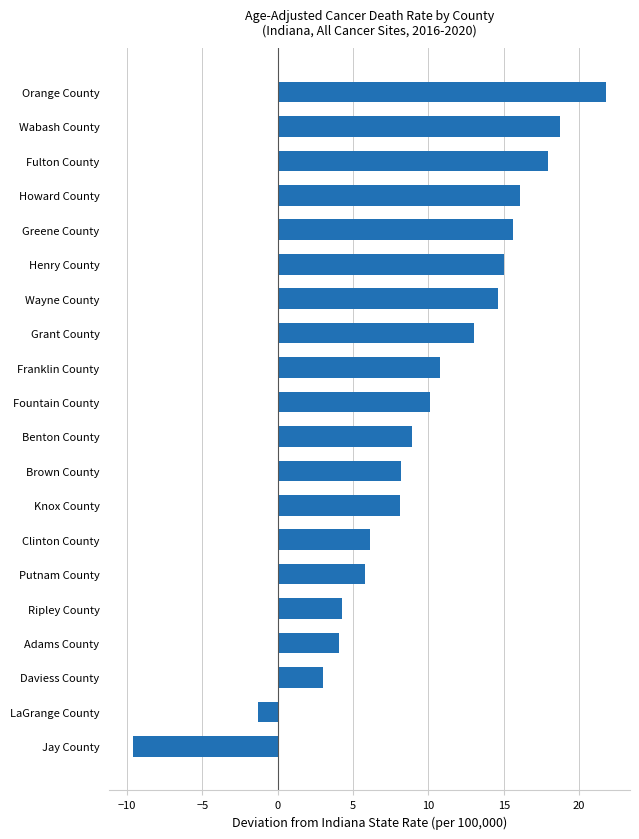

What is the sum of all values?

191.2